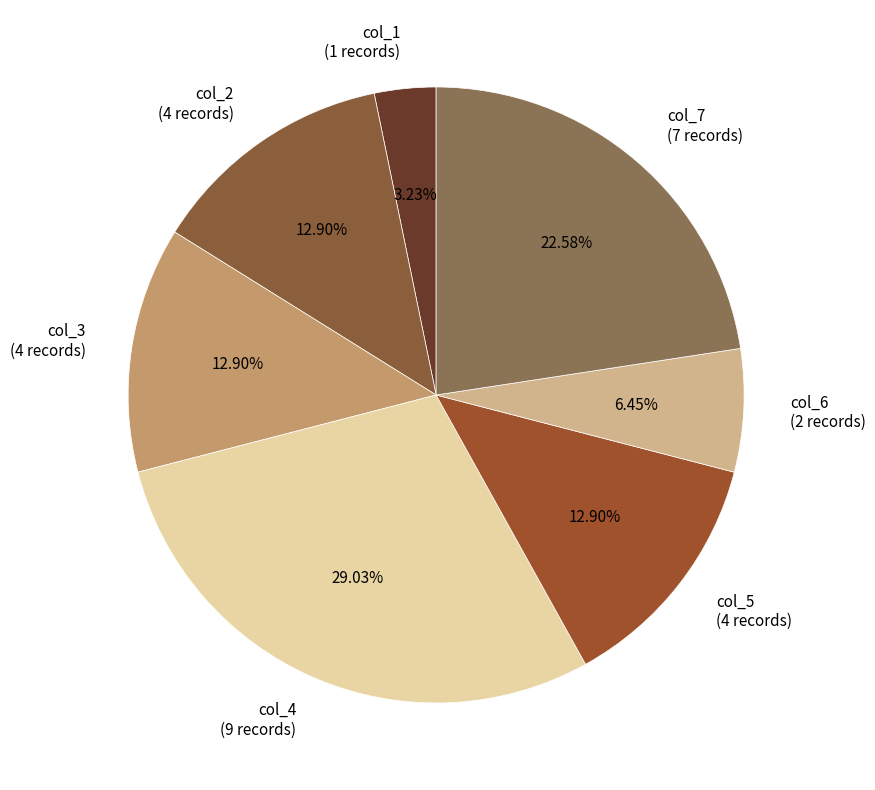

What is the ratio of the value at col_6 to the value at col_5?

0.5